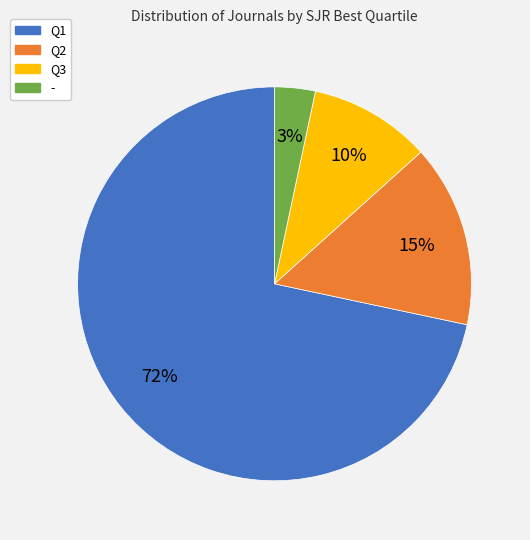

Combined, do Q3 and Q2 account for over 50%?

No